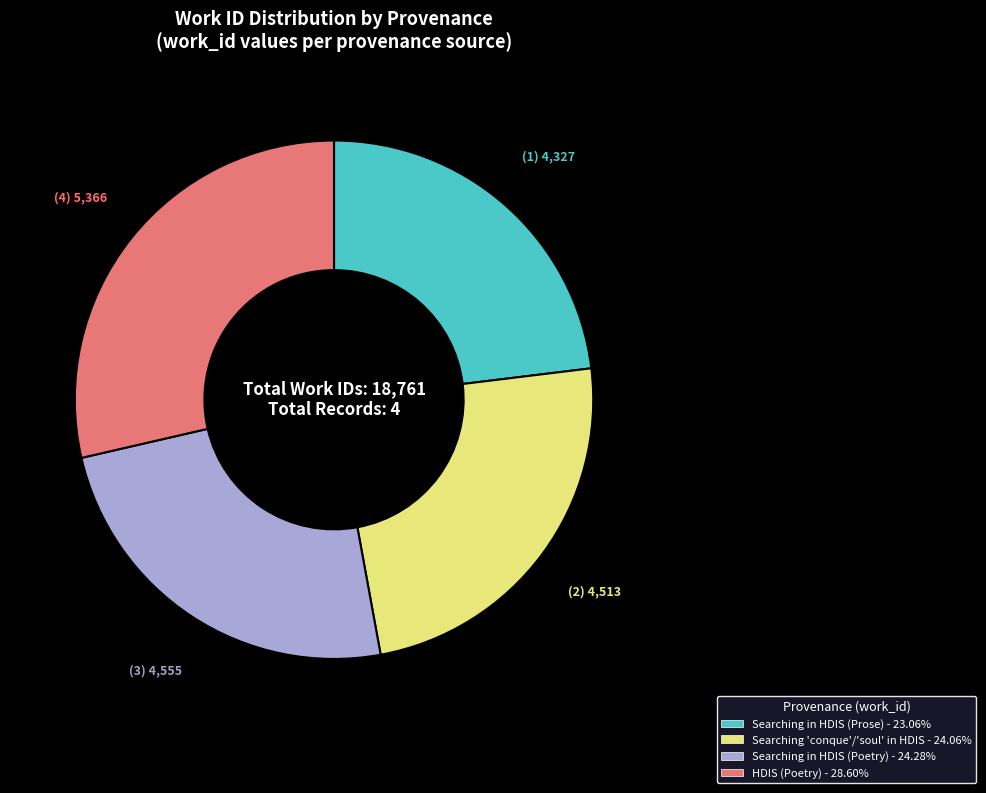

Is there any slice that represents more than half of the pie?

No